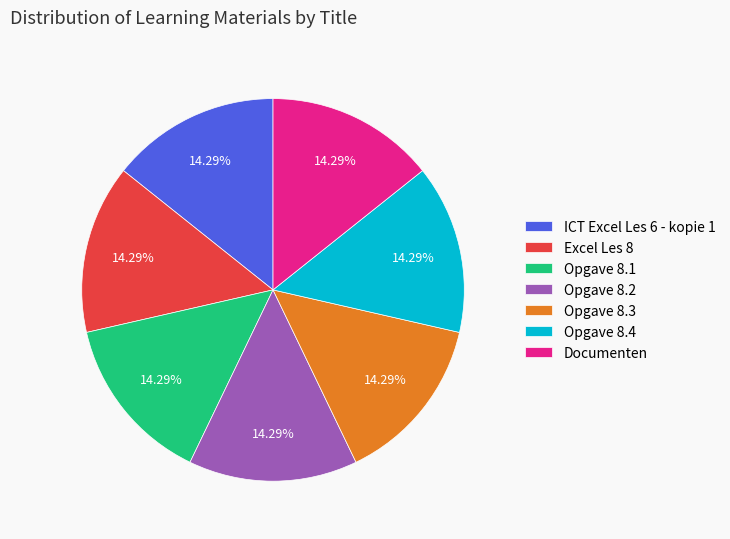

What percentage do Opgave 8.4 and ICT Excel Les 6 - kopie 1 together represent?

28.6%